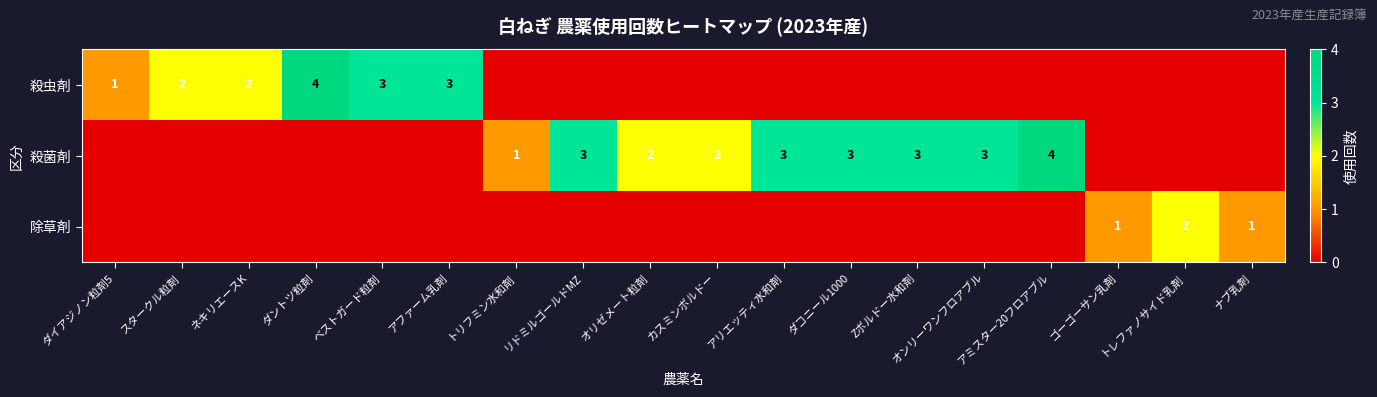

Is it true that 殺菌剤 equals 3 at オリゼメート粒剤?

False